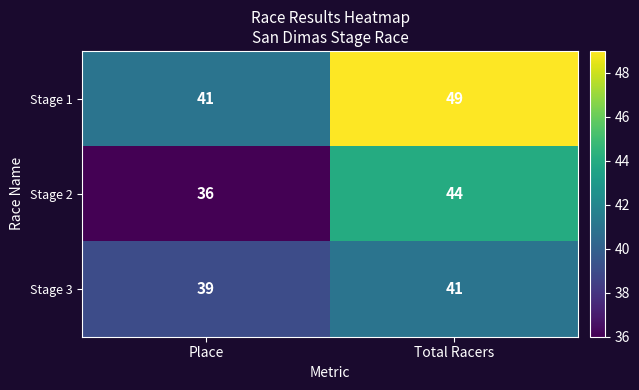

At how many categories does at least one series exceed 45?

1